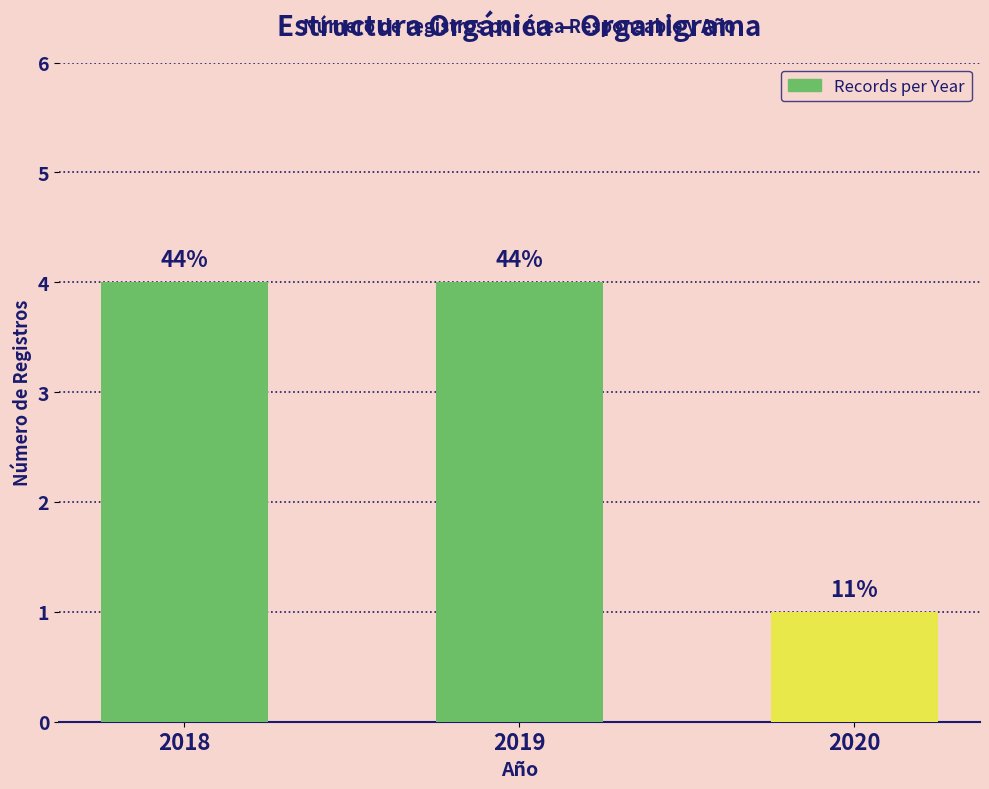

Are the bars horizontal?

No